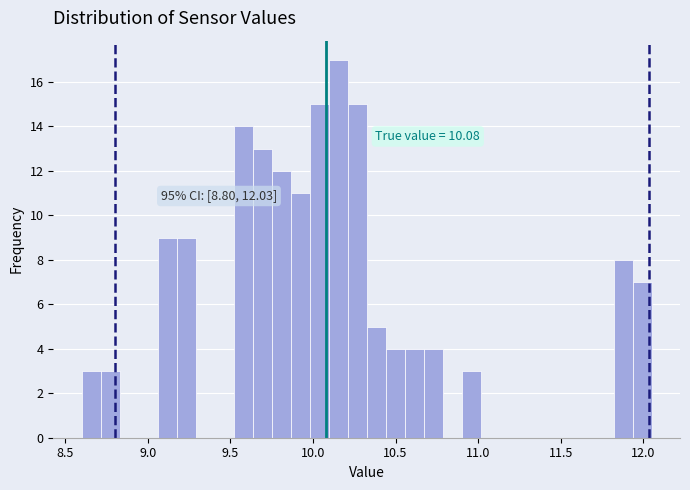

Read against the x-axis, roughly where is the centre of the tallest bar?

10.15